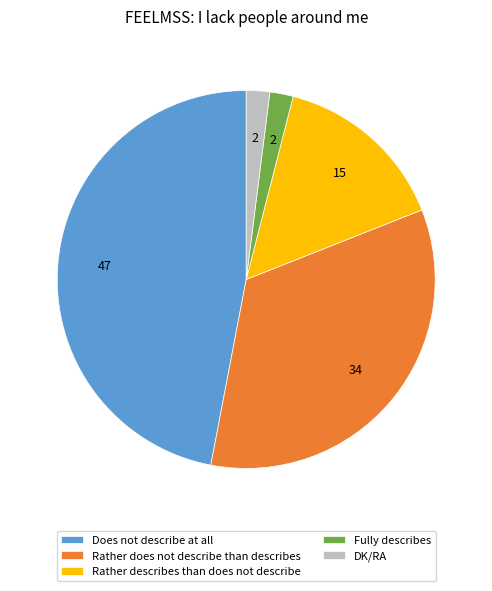

How many segments does this pie chart have?

5